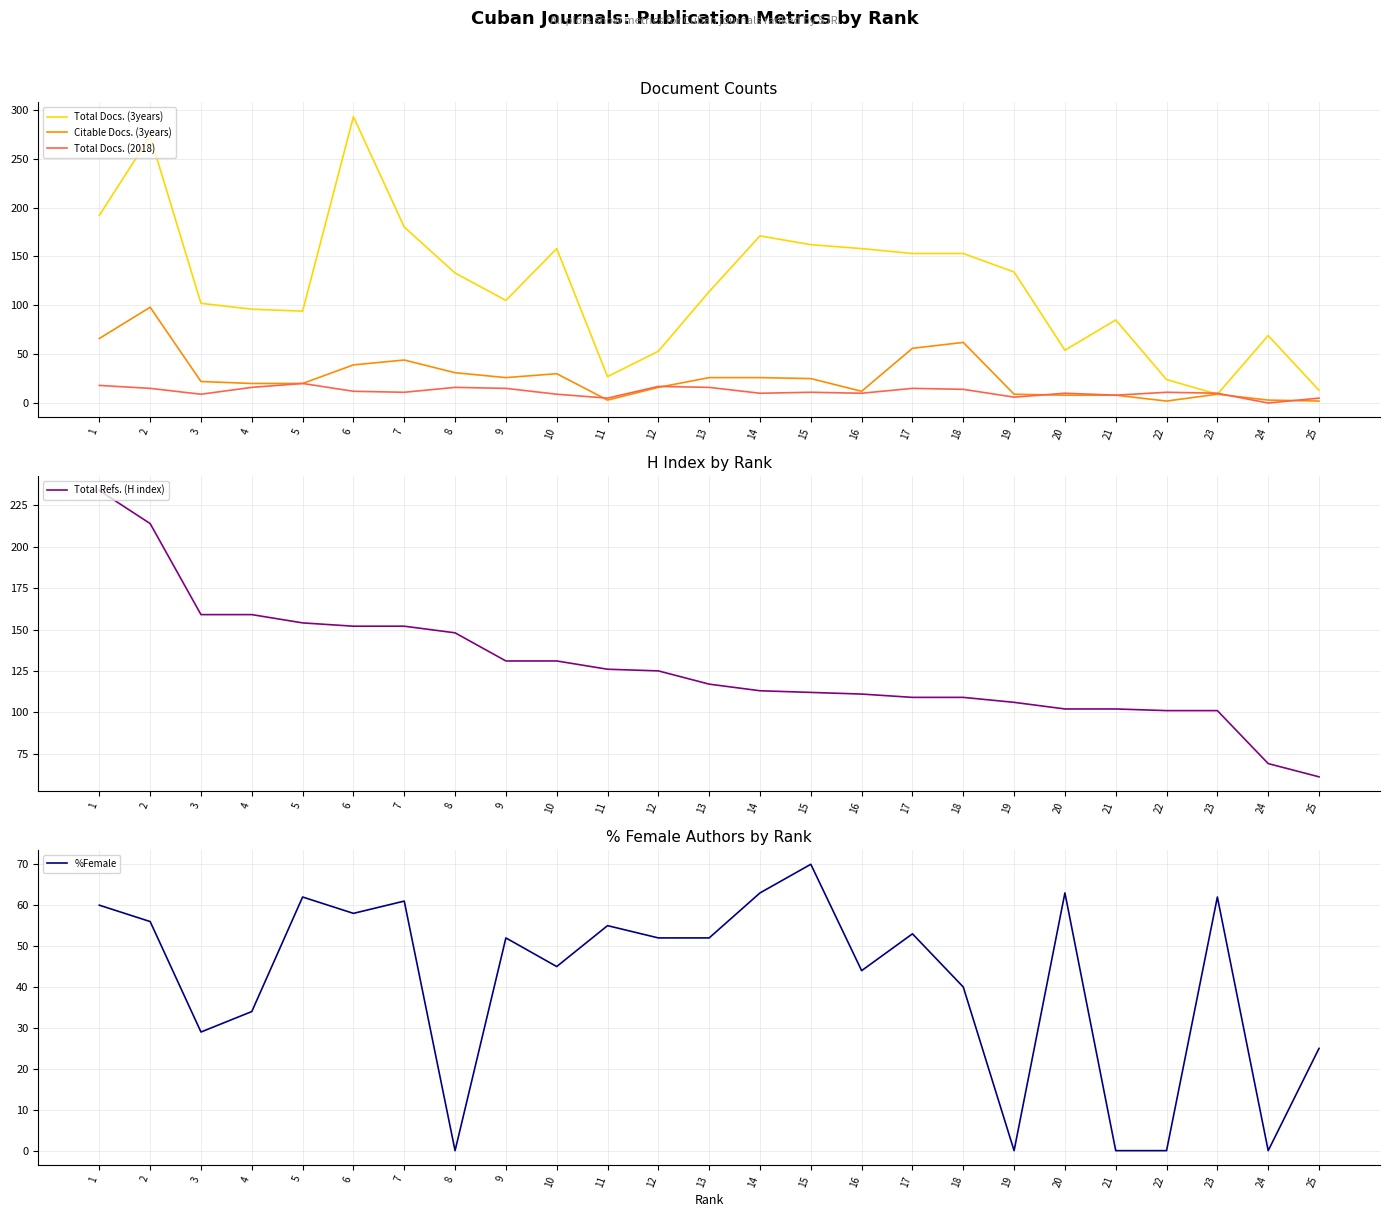

True or false: Citable Docs. (3years) has a value of 112 at 1.

False